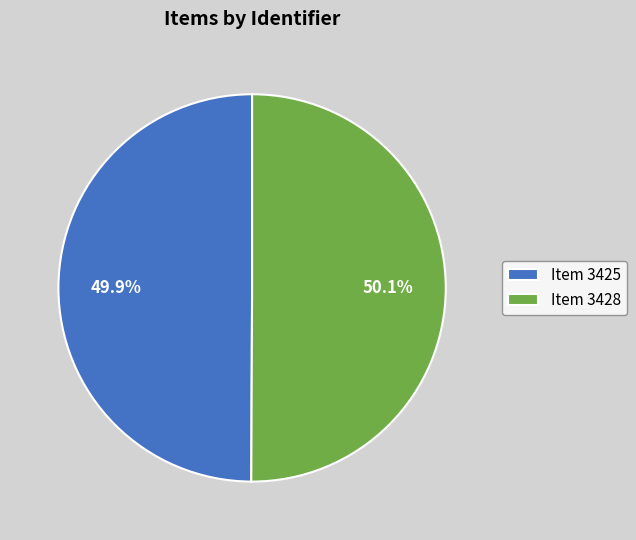

What is the total percentage of Item 3425 and Item 3428?

100.0%